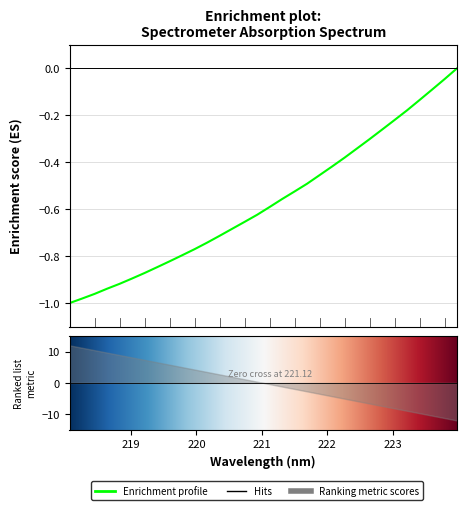

True or false: the data has more than 0 interior local peaks.

False